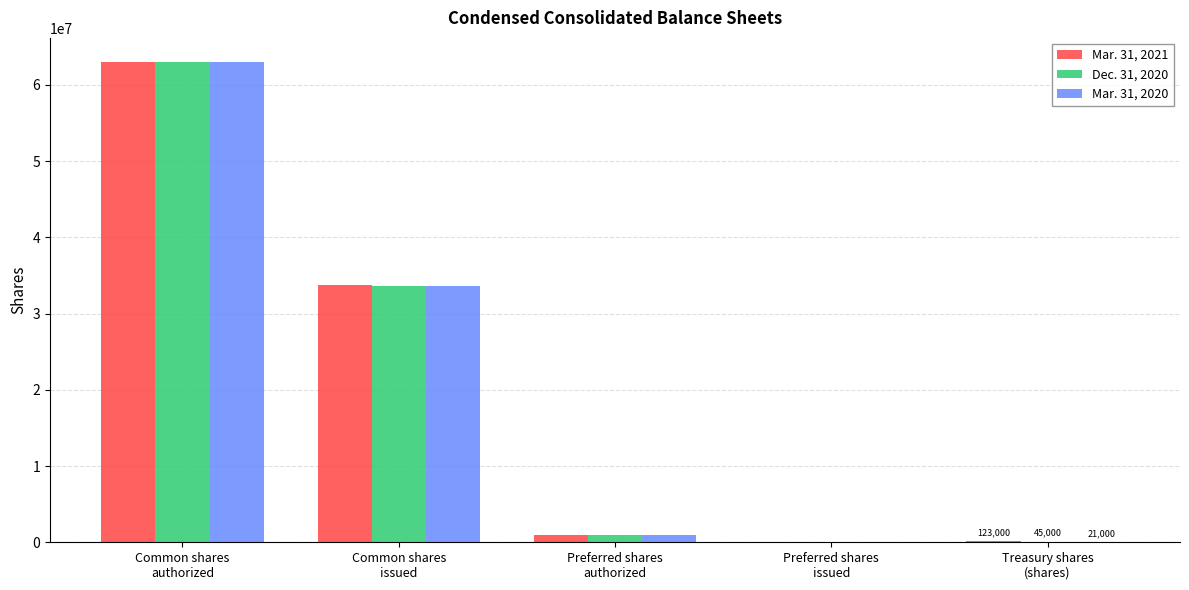

The Mar. 31, 2021 series shows 0 at Preferred shares
issued. True or false?

True